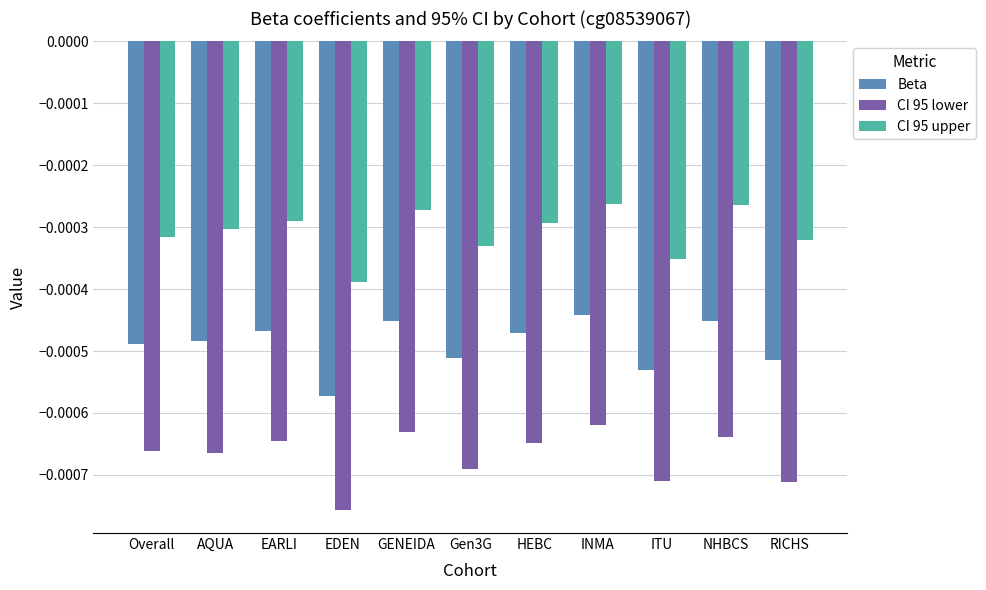

Which series changed the most between EARLI and Gen3G?

CI 95 lower